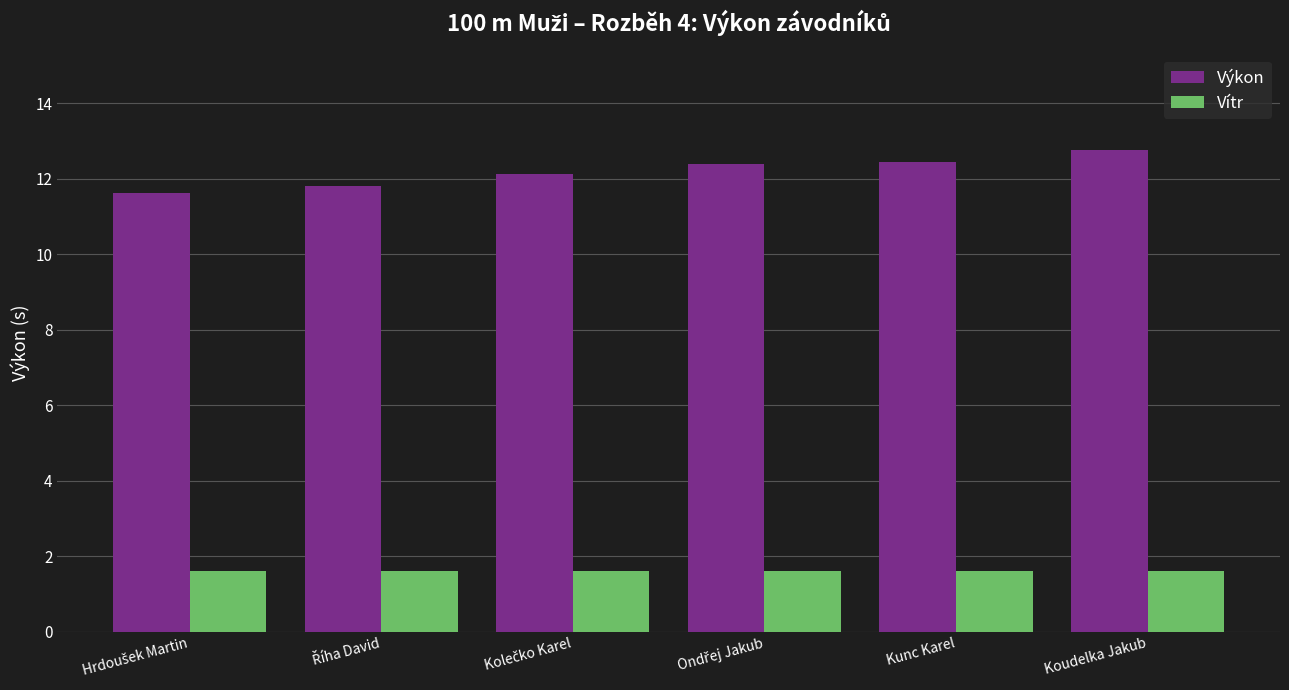

What is the smallest value displayed?

1.6